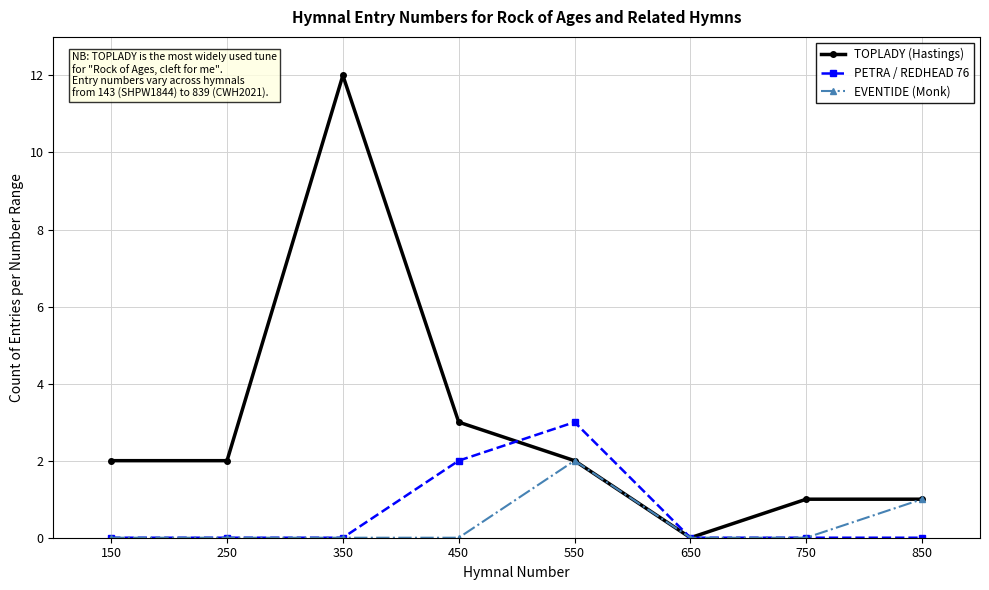

Reading left to right, what are all the values shown in this chart?

TOPLADY (Hastings): 2	2	12	3	2	0	1	1
PETRA / REDHEAD 76: 0	0	0	2	3	0	0	0
EVENTIDE (Monk): 0	0	0	0	2	0	0	1